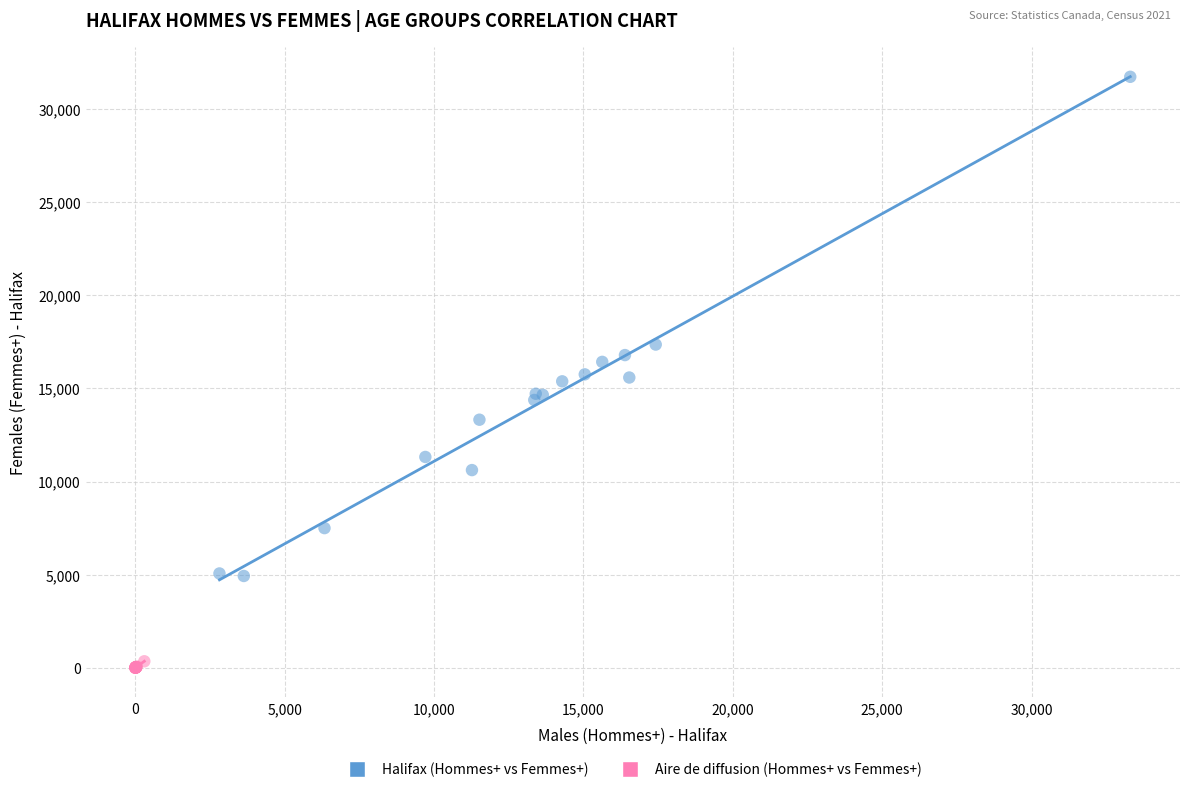

Which series contains the lowest Y value?

Aire de diffusion (Hommes+ vs Femmes+)